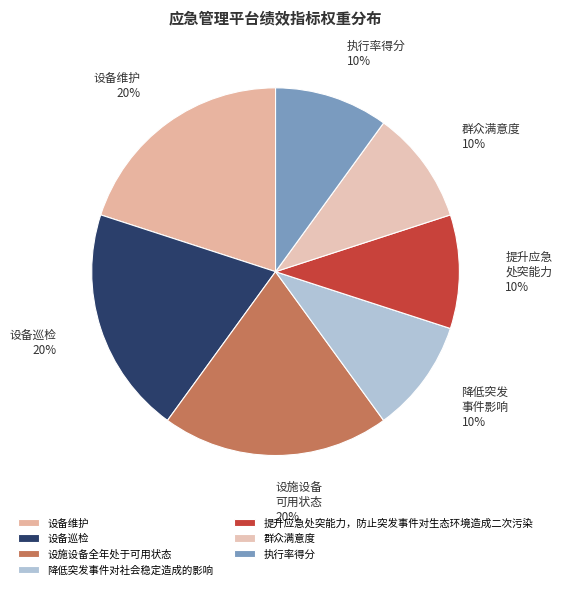

To the nearest percent, what portion does 设备维护 represent?

20%